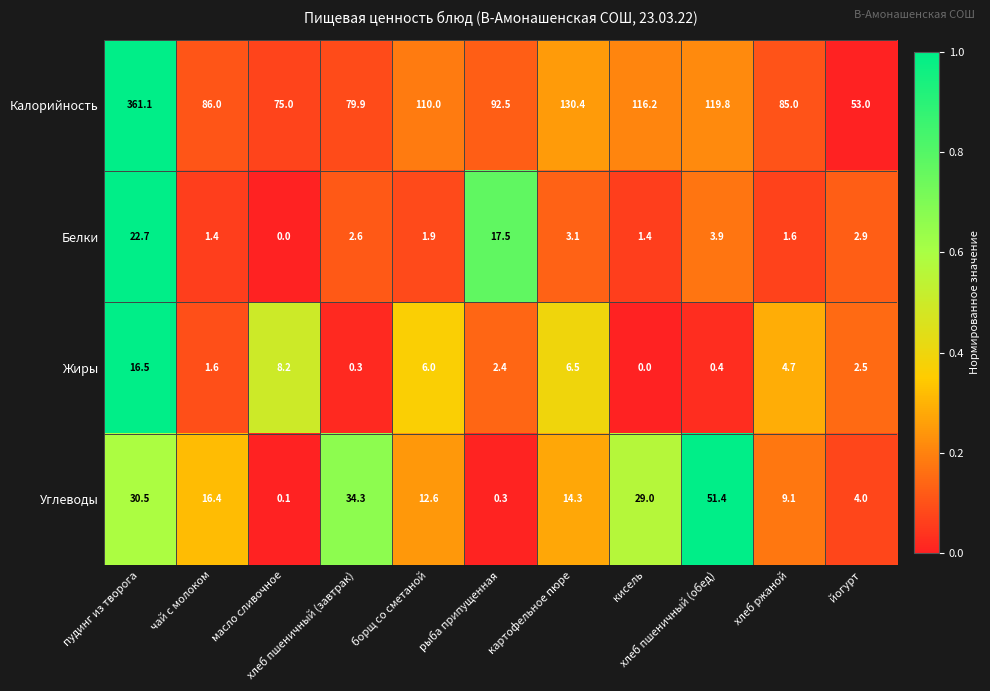

What is the difference between the maximum and minimum values in the Калорийность series?

308.1